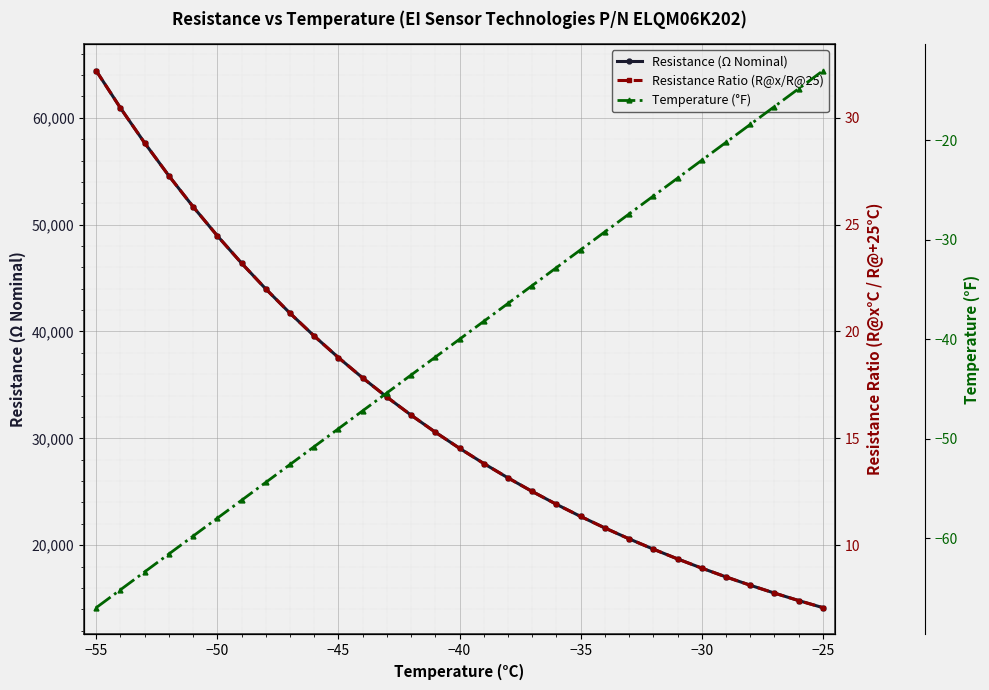

What is the maximum value for Resistance (Ω Nominal)?

64400.0